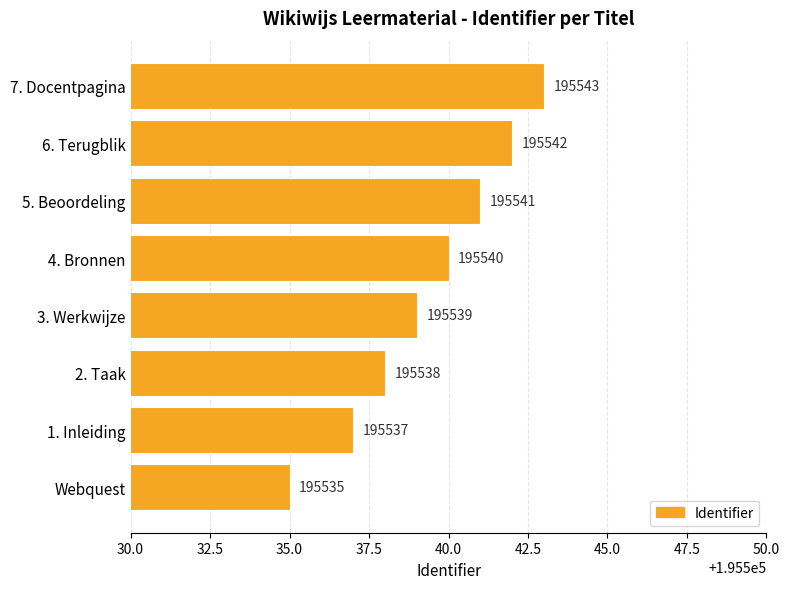

Where is the data nearest to the value 195539?

3. Werkwijze